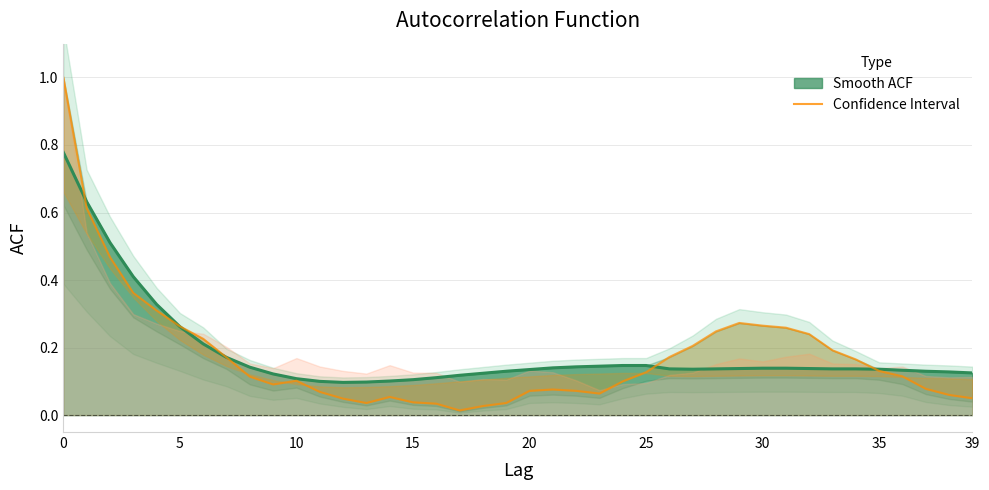

Rank the series by their average value, from lowest to highest.

acf_li, acf_shown_smooth (line)